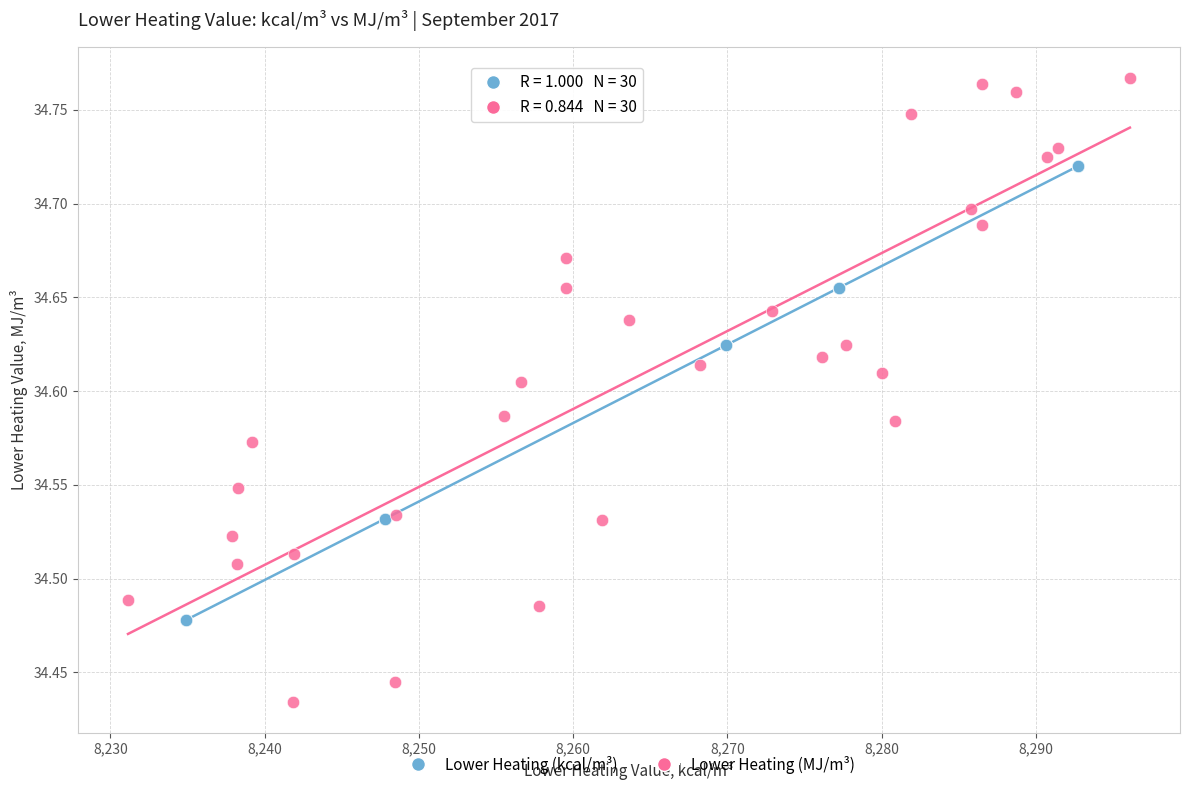

Which series contains the highest Y value?

Lower Heating (MJ/m³)